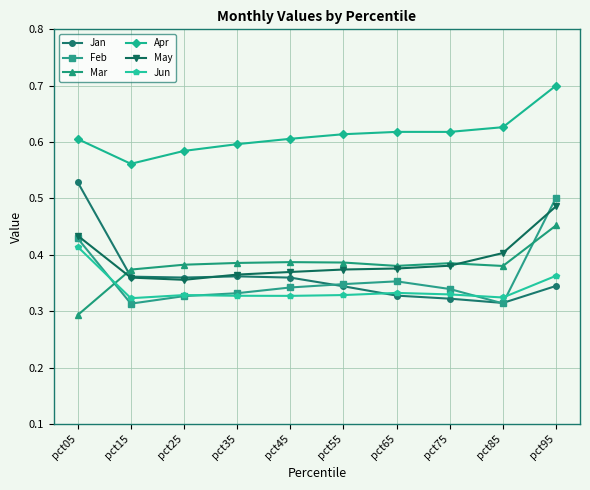

Which category has the lowest value across all series?

pct05